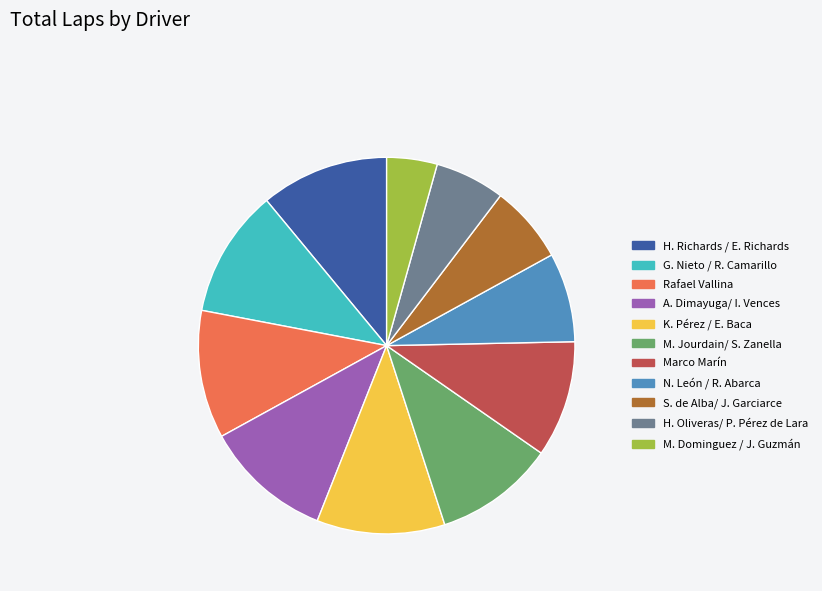

Is the sum of Marco Marín and N. León / R. Abarca greater than half?

No